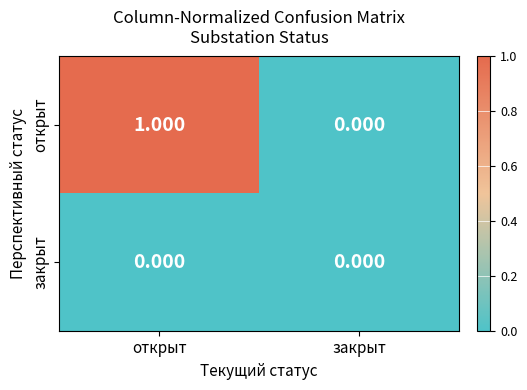

Which series has the largest total across all categories?

открыт